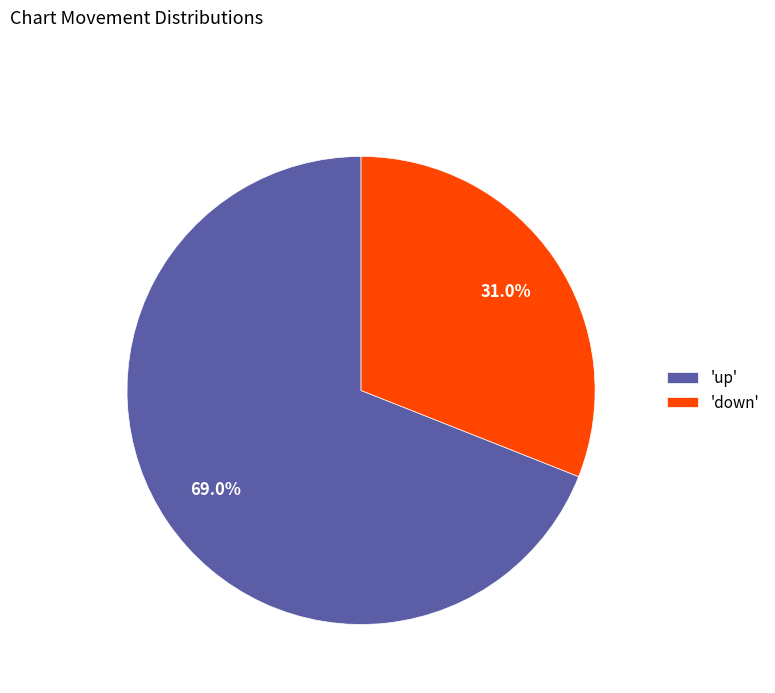

Combined, do 'up' and 'down' account for over 50%?

Yes